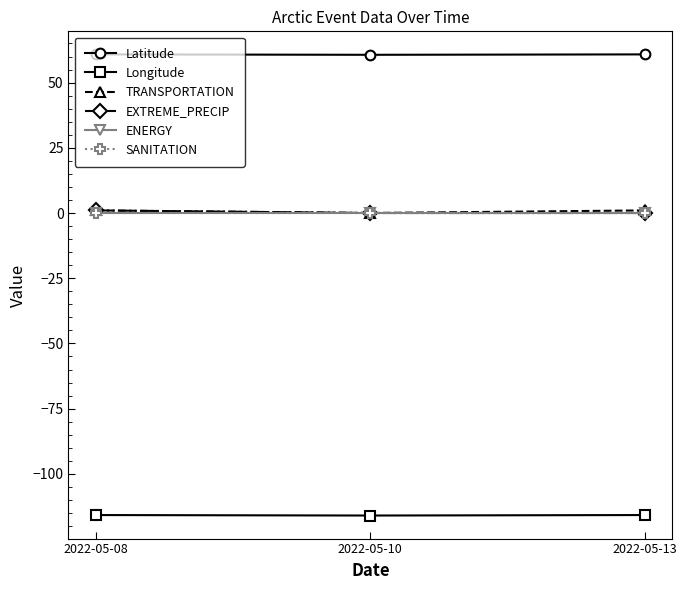

How many lines are shown in the chart?

6